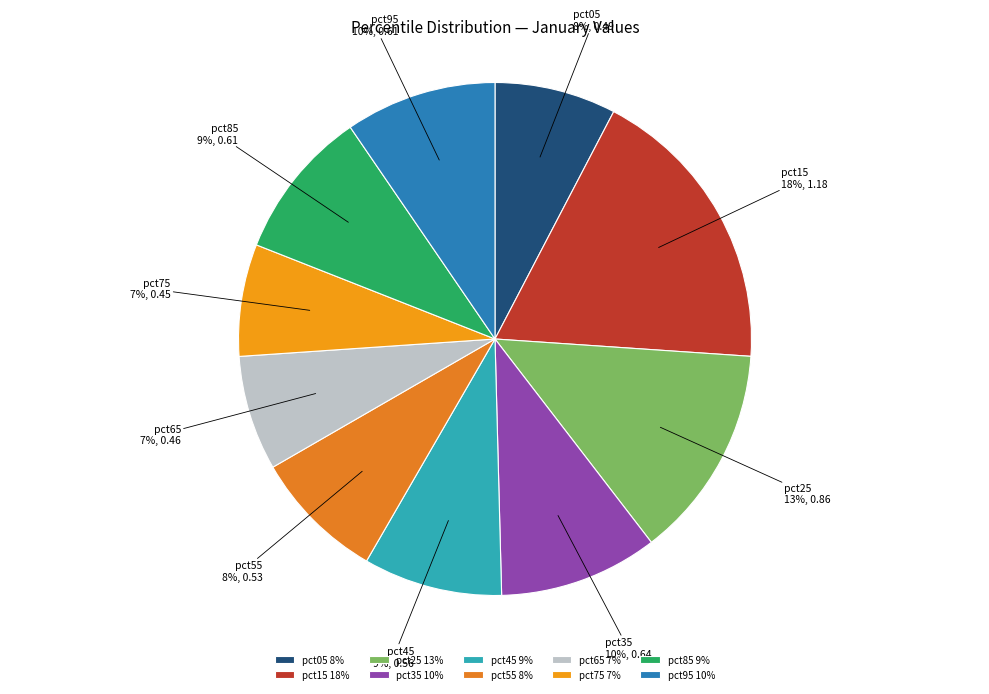

True or false: pct15 accounts for 18% of the total.

True